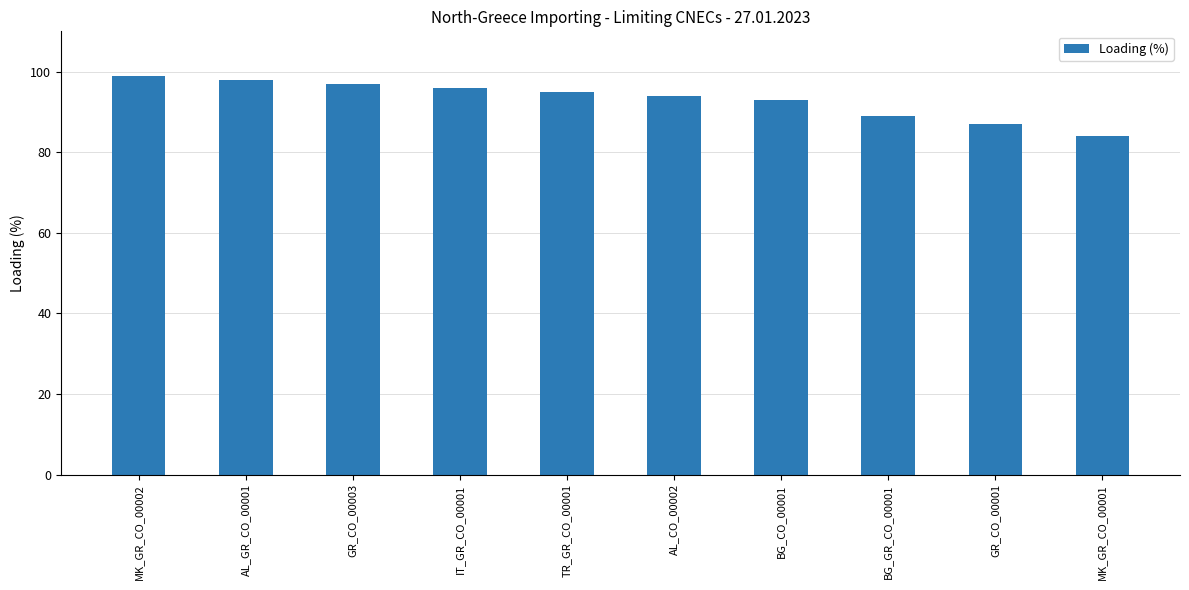

Reading left to right, extract all data points from this chart.

MK_GR_CO_00002=99	AL_GR_CO_00001=98	GR_CO_00003=97	IT_GR_CO_00001=96	TR_GR_CO_00001=95	AL_CO_00002=94	BG_CO_00001=93	BG_GR_CO_00001=89	GR_CO_00001=87	MK_GR_CO_00001=84